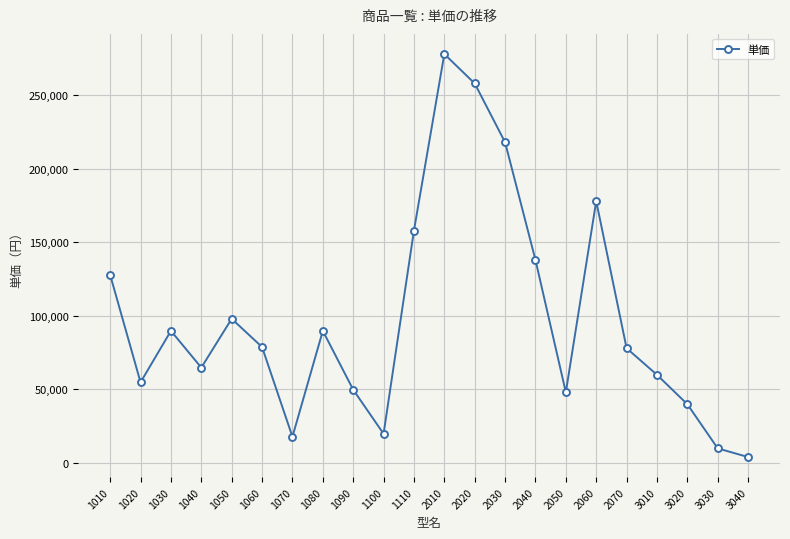

At which category does the data reach its first local peak?

1030